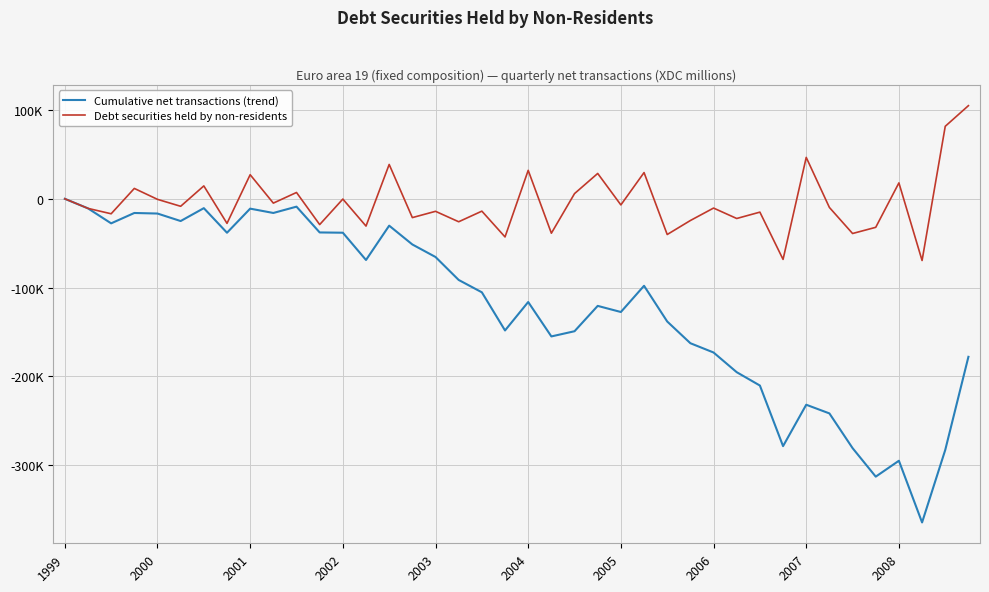

List the series in order of their overall mean, lowest first.

Cumulative net transactions (trend), Debt securities held by non-residents